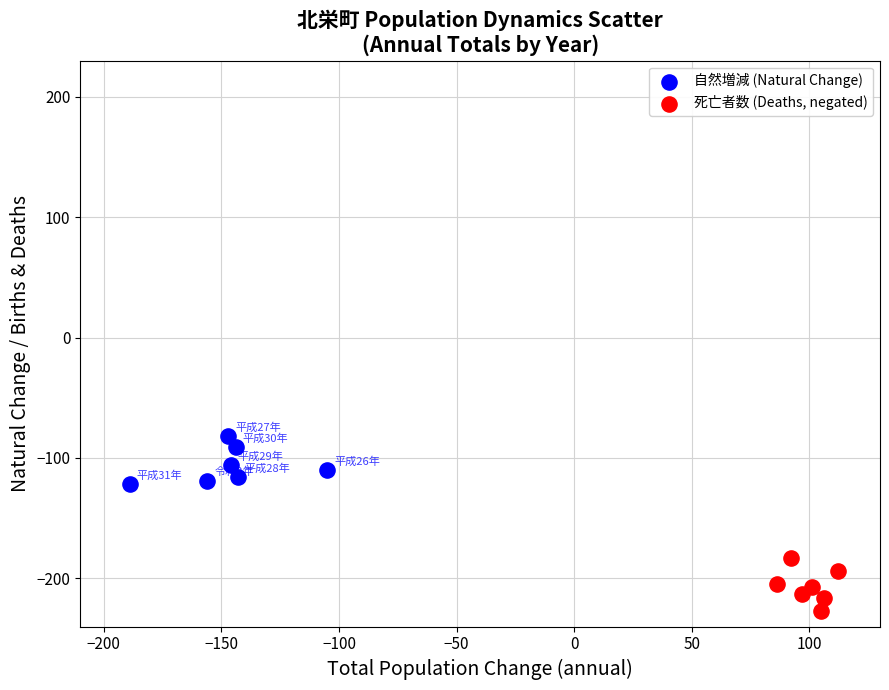

Which series reaches the maximum Y coordinate?

自然増減 (Natural Change)